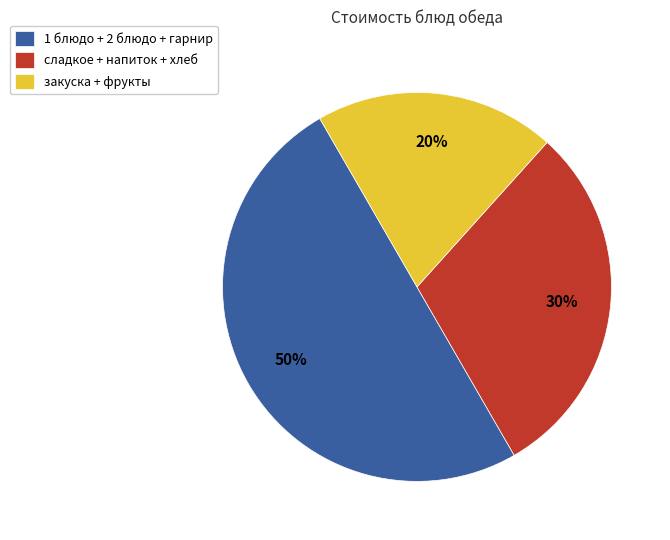

To the nearest percent, what is the difference between the 1 блюдо + 2 блюдо + гарнир and сладкое + напиток + хлеб slice percentages?

20%